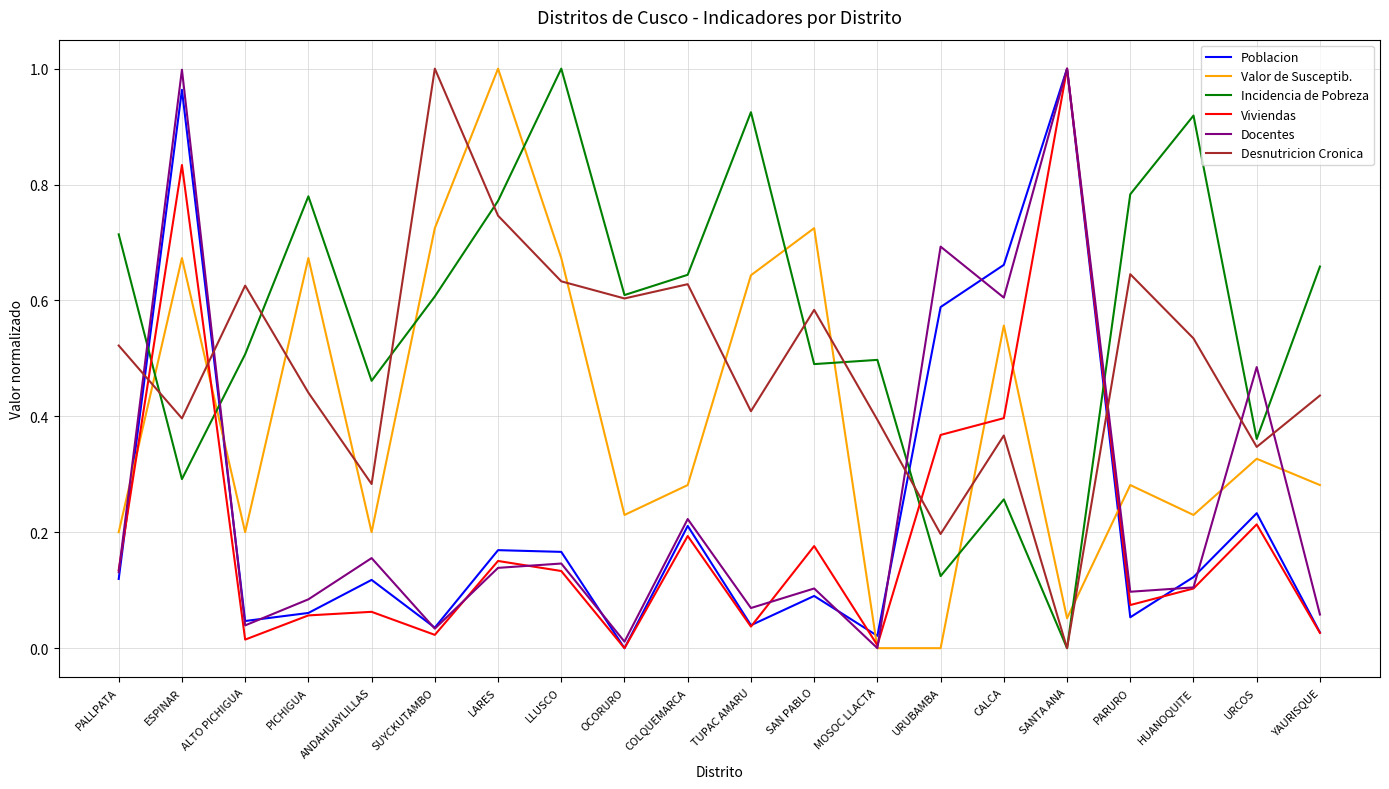

Which category has the lowest value in the Incidencia de Pobreza series?

SANTA ANA